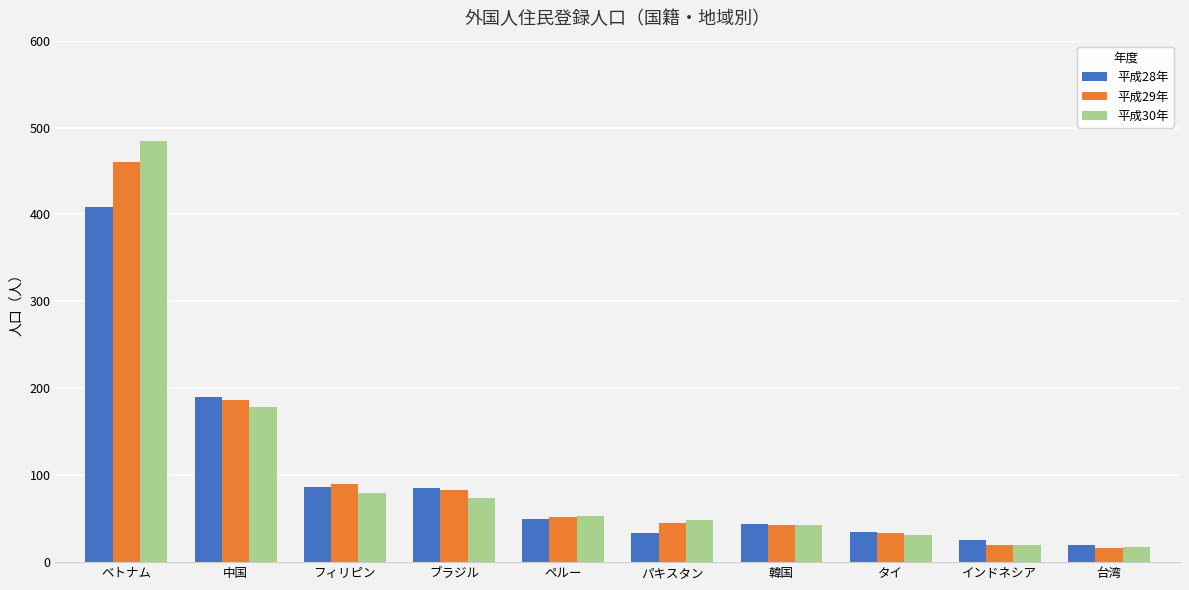

How many values in the 平成28年 series are below 50?

5